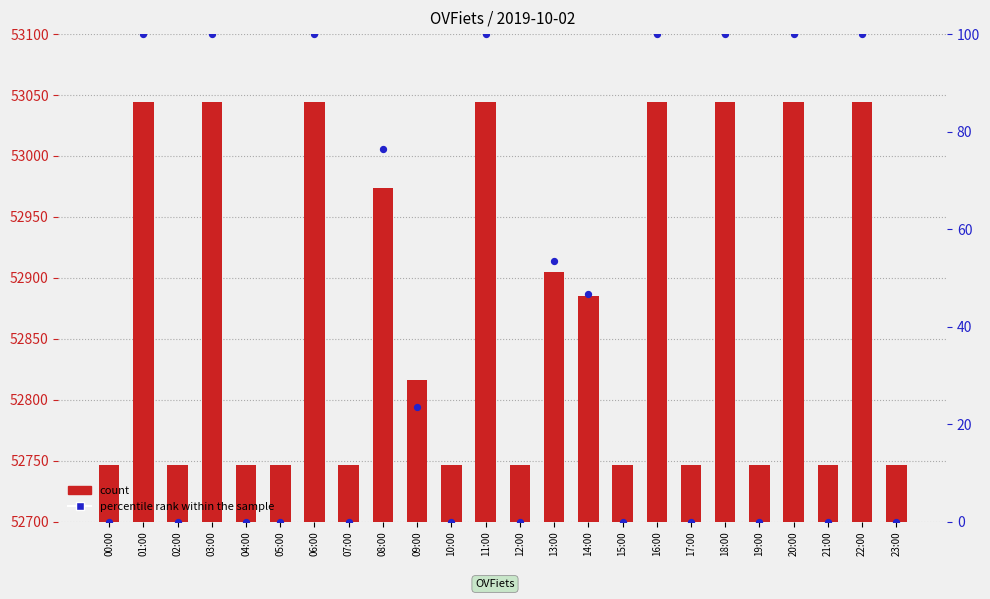

What is the total value across all series at 09:00?

52839.5